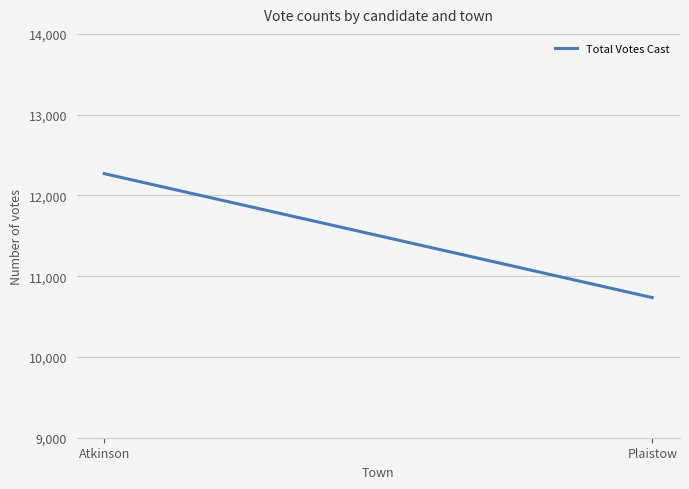

Reading left to right, extract all data points from this chart.

Atkinson=12270	Plaistow=10735